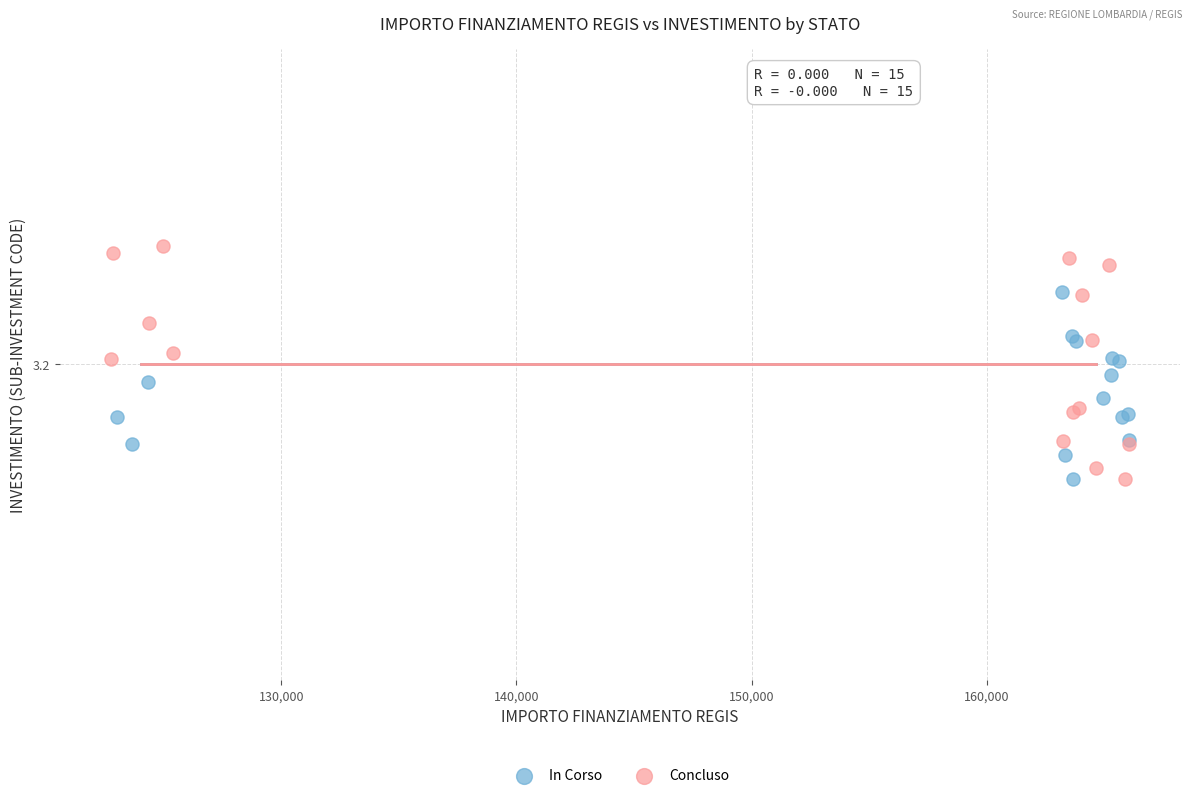

Which series has the widest spread of Y values?

Concluso